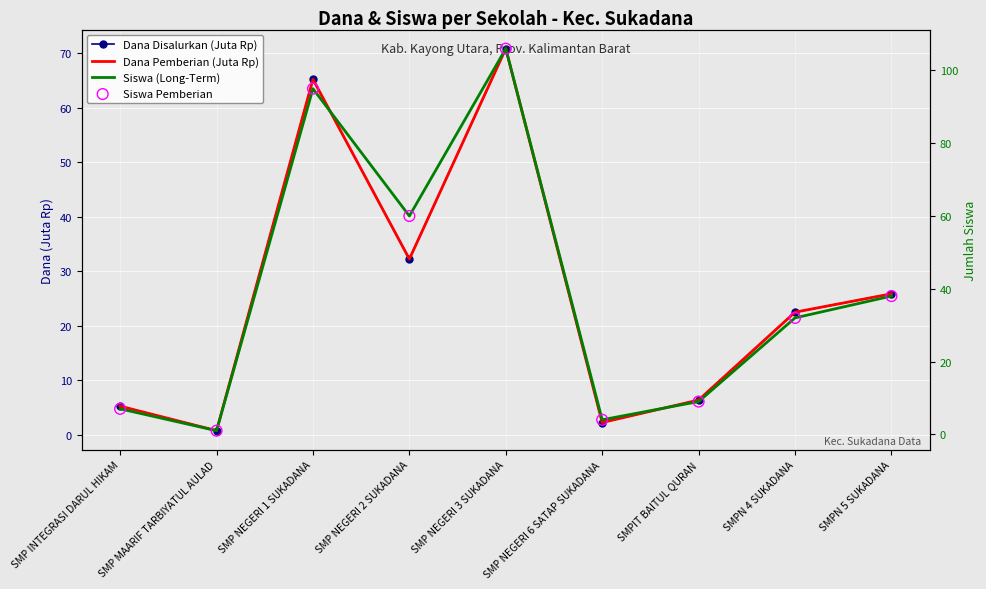

Is the value of Siswa Pemberian at SMP NEGERI 6 SATAP SUKADANA greater than the value of Dana Pemberian (Juta Rp) at SMPN 4 SUKADANA?

No